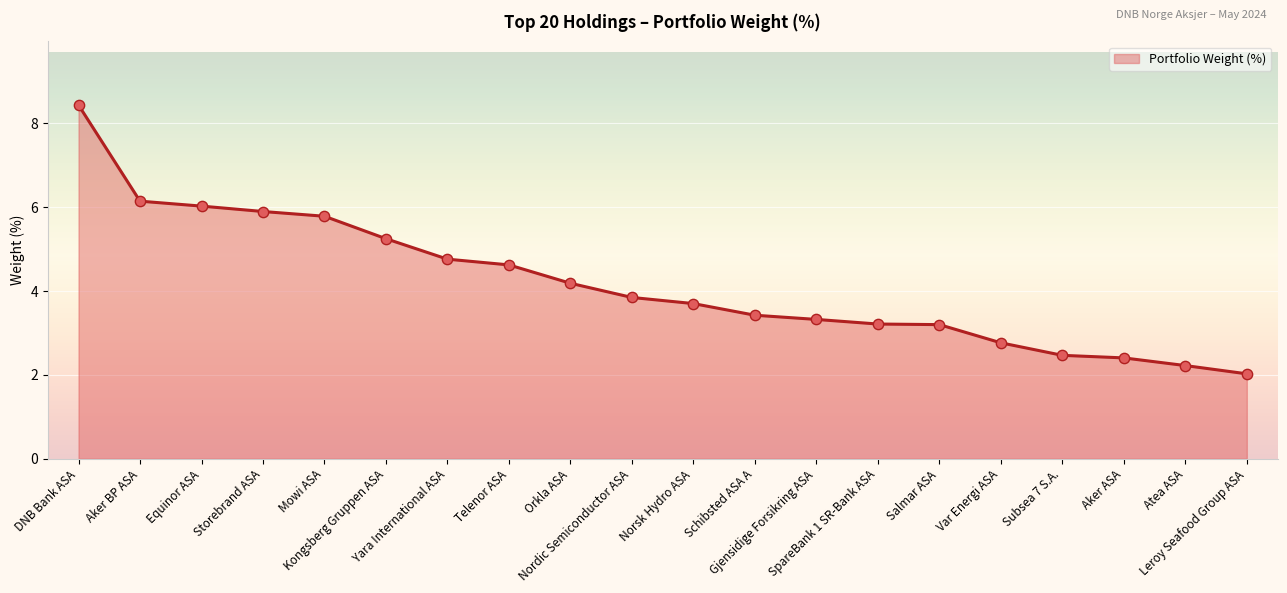

What is the ratio of the value at SpareBank 1 SR-Bank ASA to the value at Aker BP ASA?

0.5